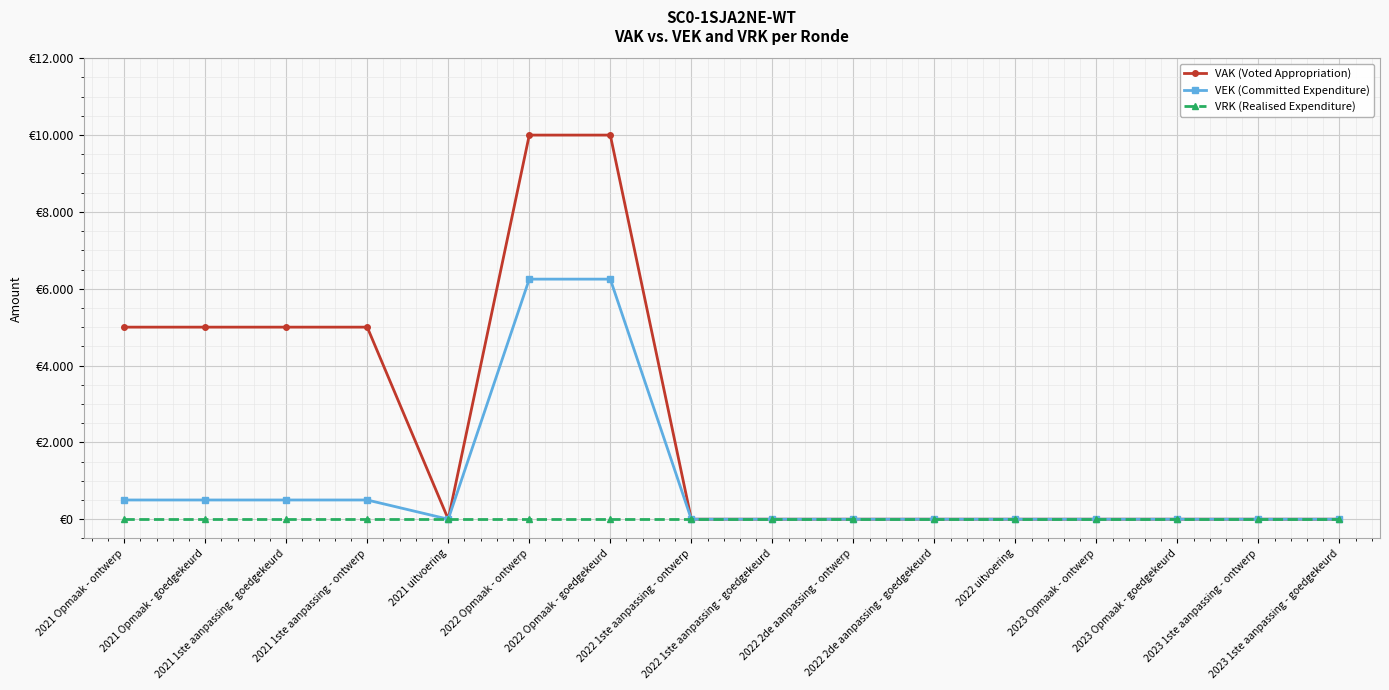

Between 2022 Opmaak - ontwerp and 2022 2de aanpassing - ontwerp, which series saw the biggest shift?

VAK (Voted Appropriation)